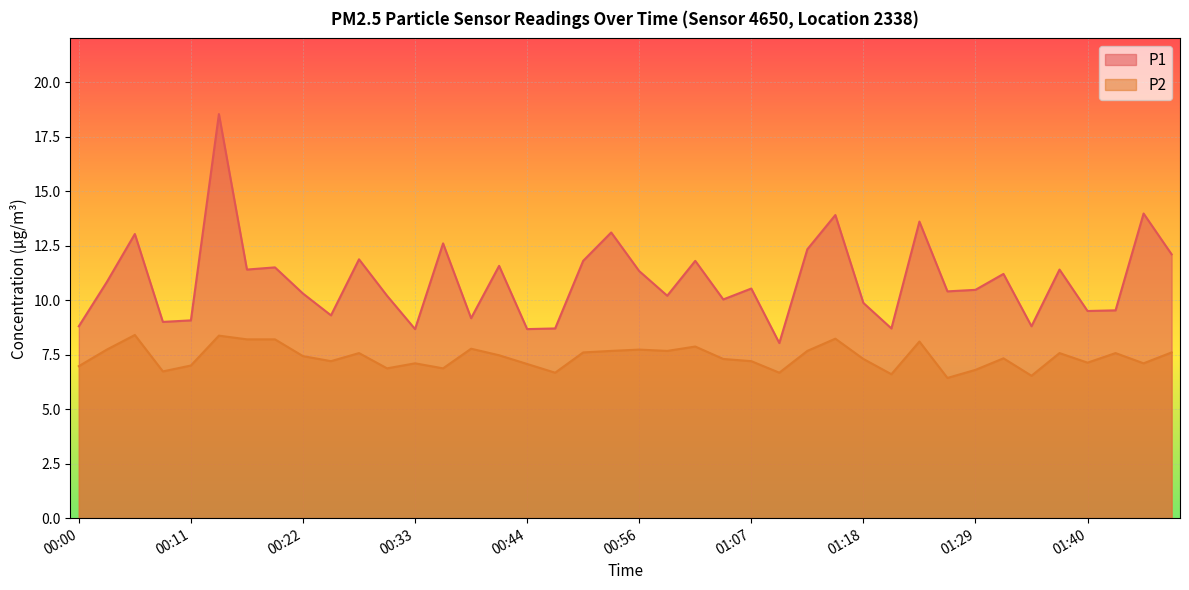

What is the difference between the highest and lowest values at 01:23?

5.5